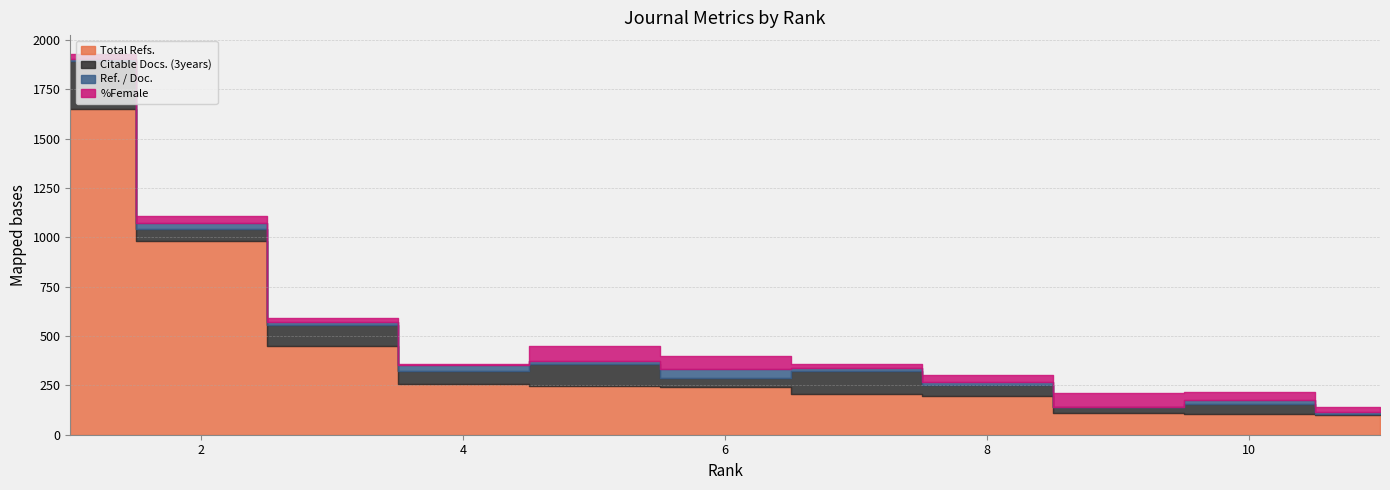

Is it true that Ref. / Doc. equals 26 at 9?

False